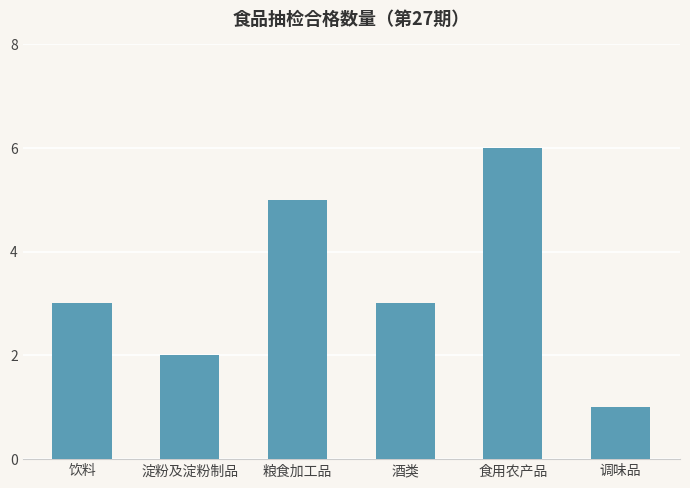

Approximately how many times larger is the value at 饮料 compared to 食用农产品?

0.5